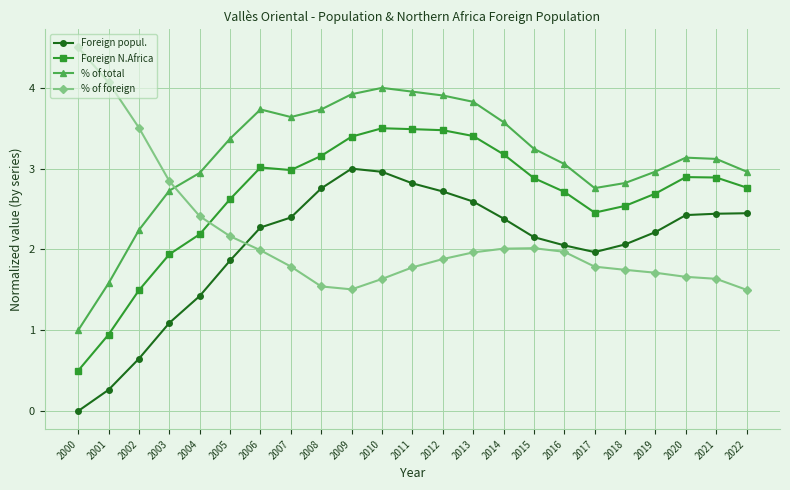

Where is the first local maximum for % of total?

2006